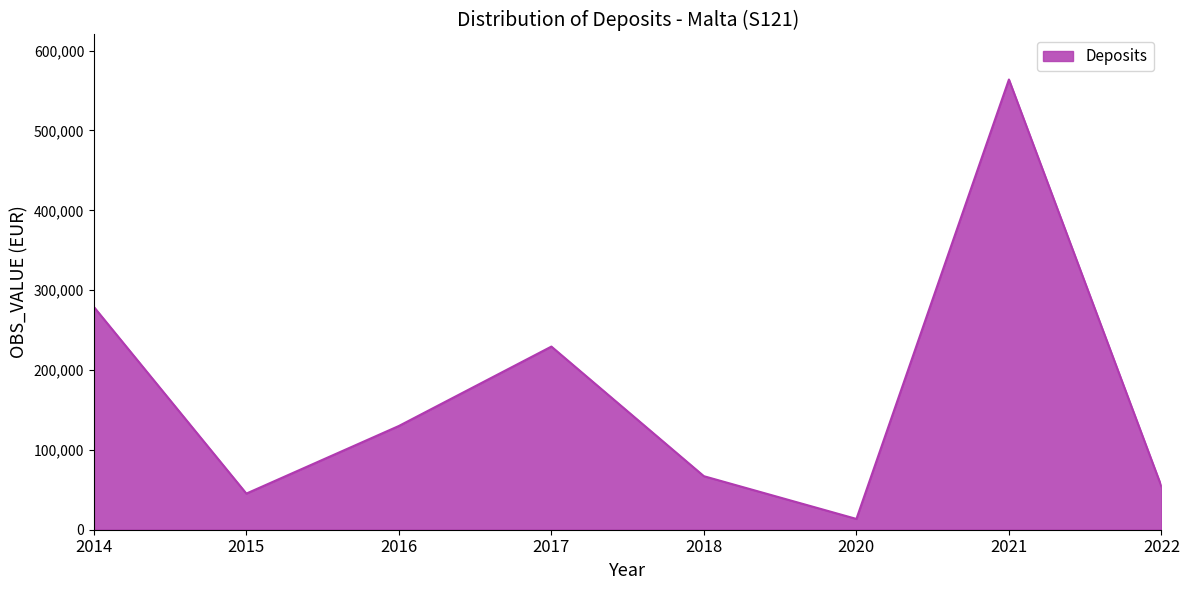

The value at 2016 is 203913. True or false?

False